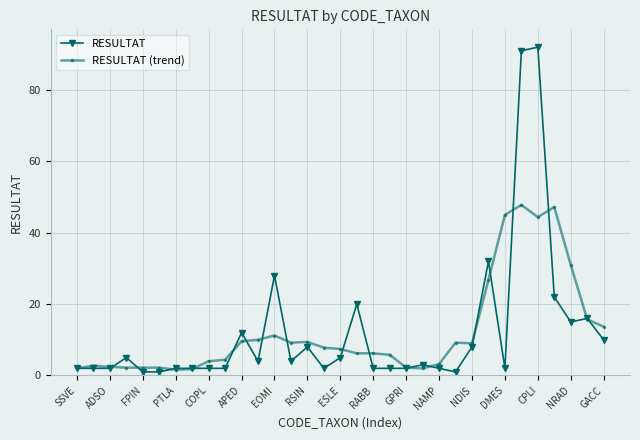

True or false: RESULTAT has more than 1 points higher than both neighbors.

True